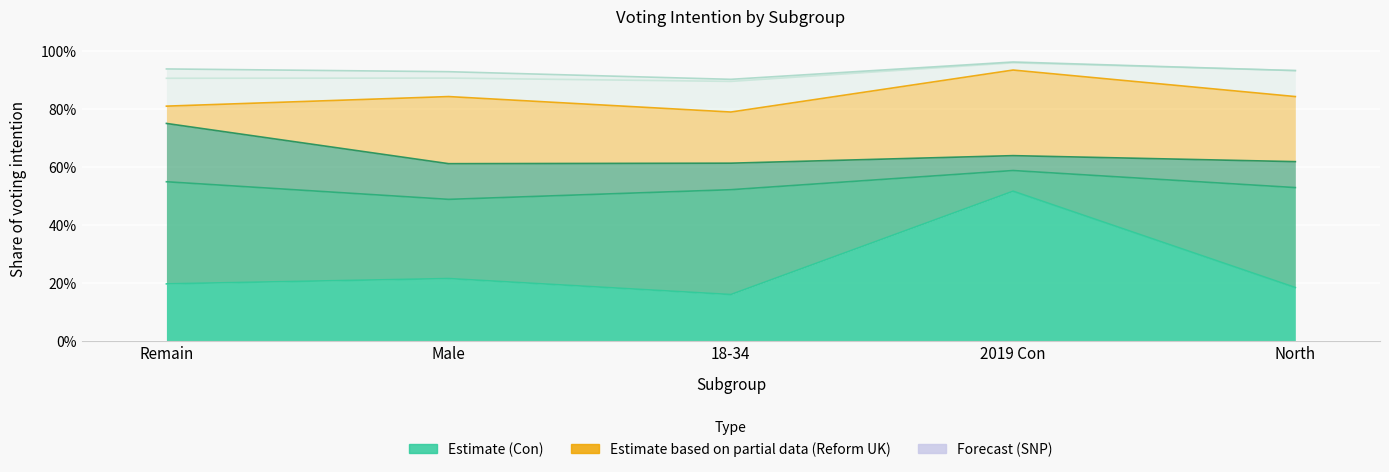

True or false: SNP and Lab intersect in this chart.

False